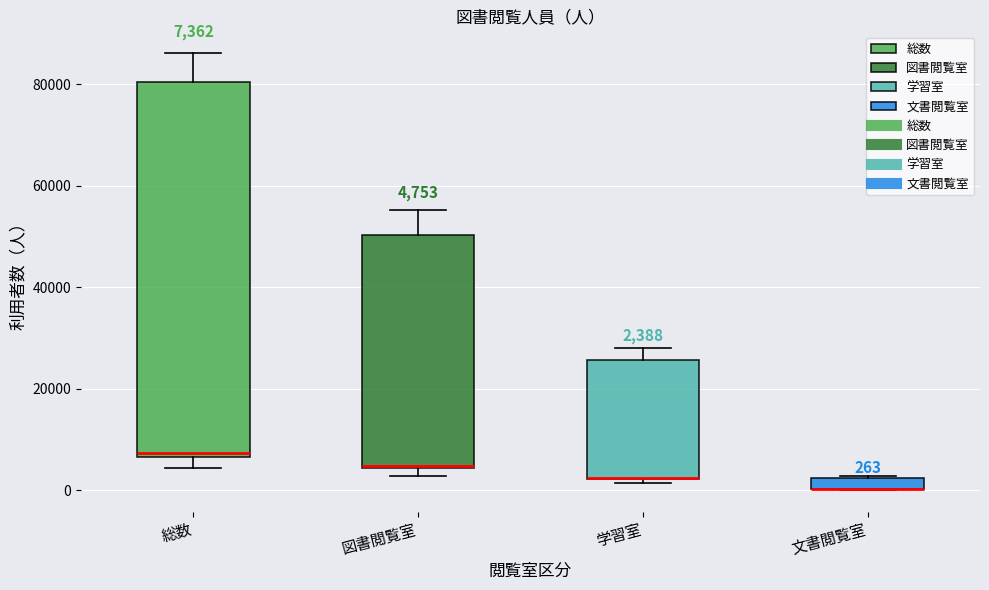

Which box is the tallest, from its lower edge to its upper edge?

総数